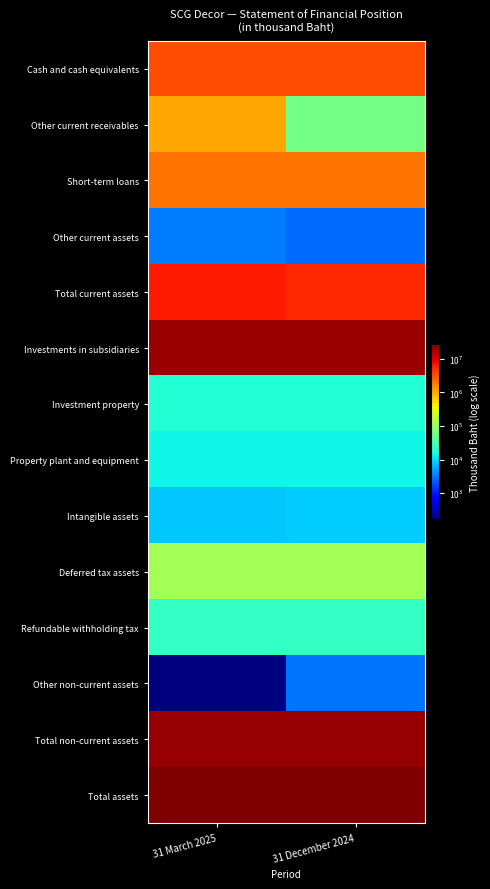

At how many categories does at least one series exceed 9274482?

2